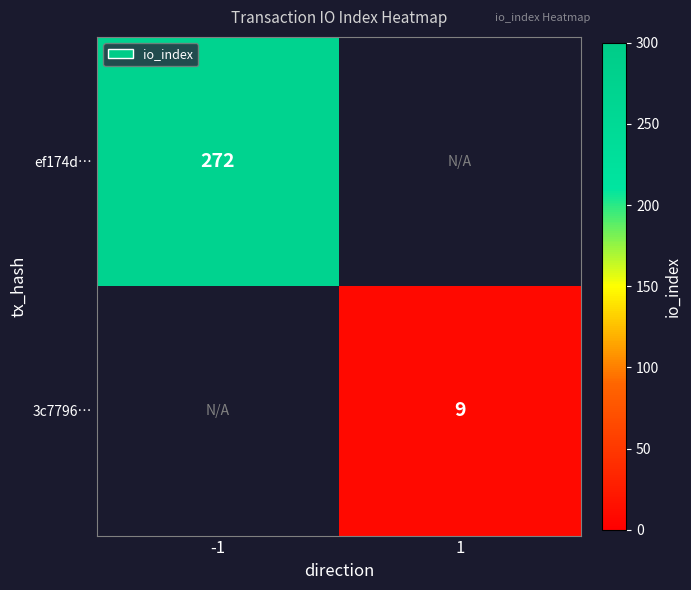

True or false: ef174d… has a value of 427 at -1.

False